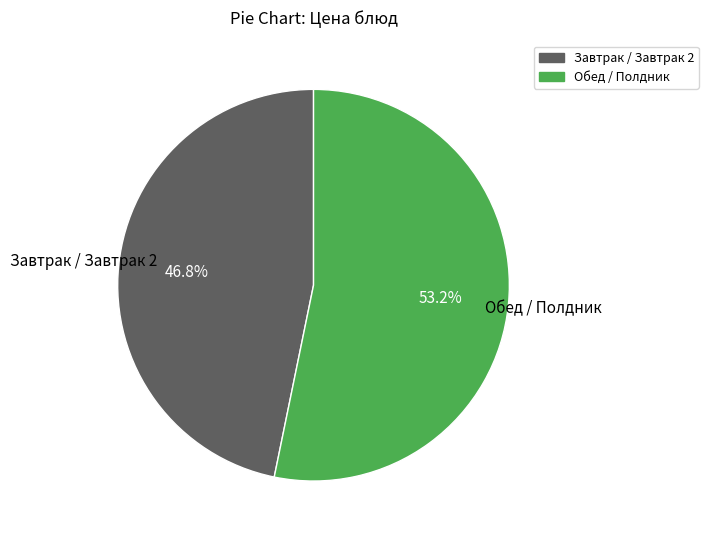

Does any single category account for the majority?

Yes